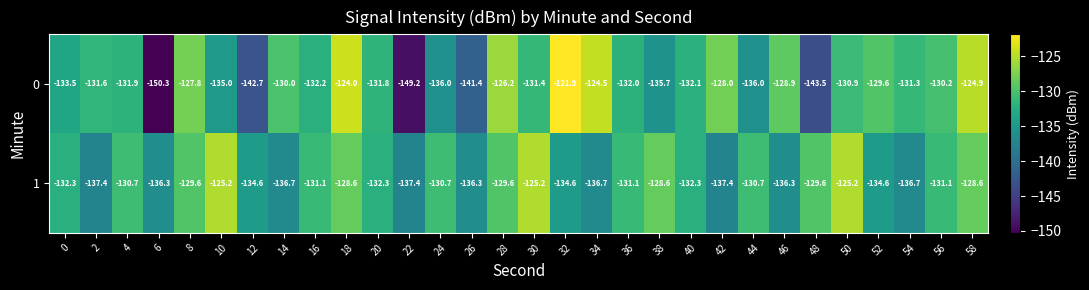

Rank the series by their average value, from lowest to highest.

0, 1